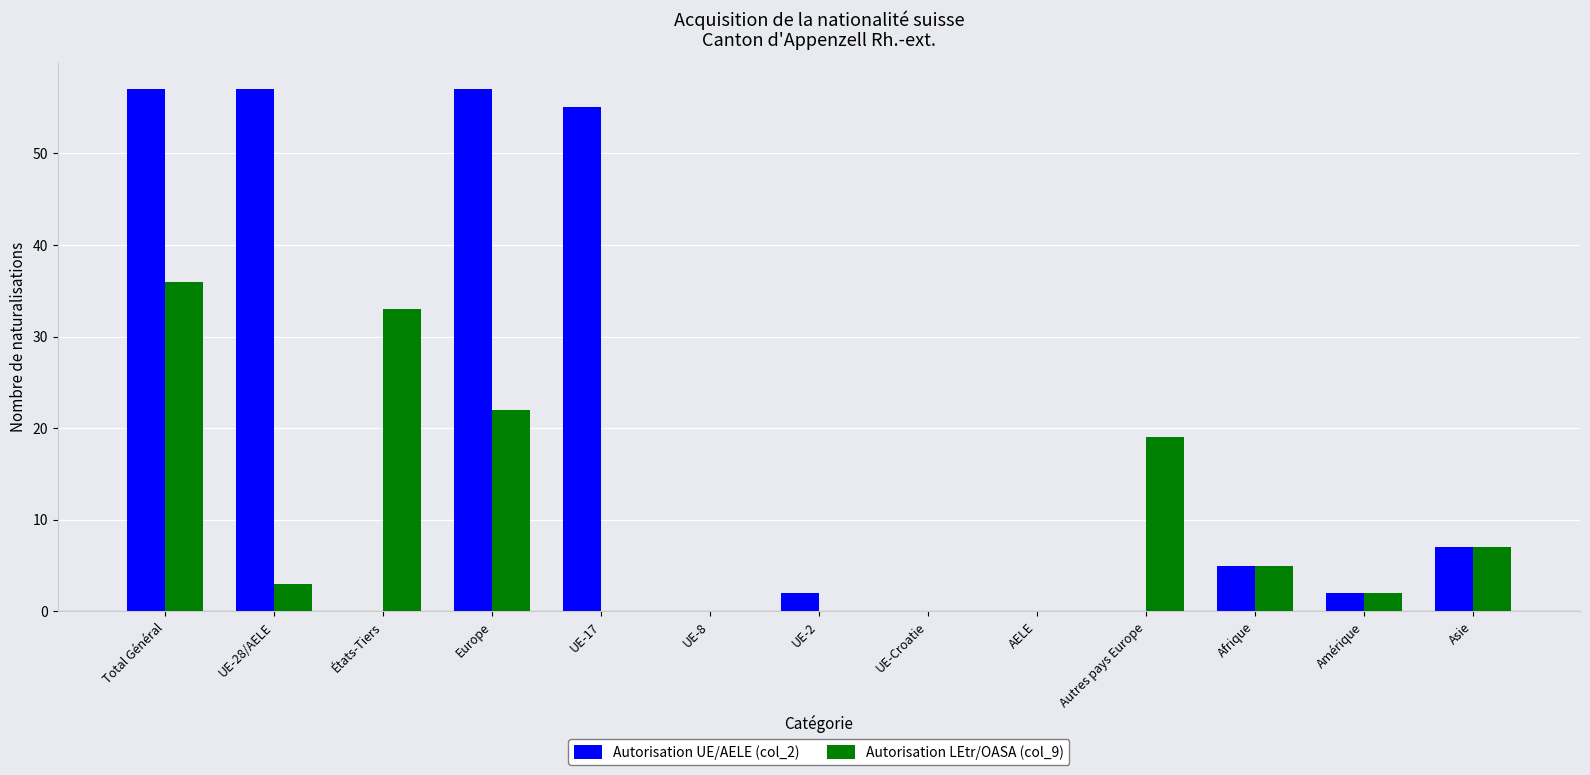

What are all the series names shown in the legend?

Autorisation UE/AELE (col_2), Autorisation LEtr/OASA (col_9)